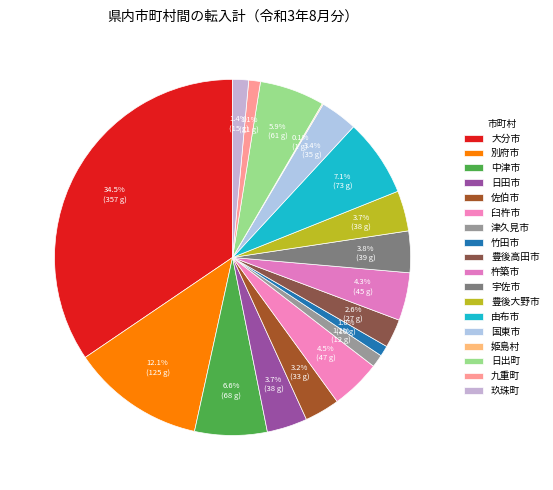

Does 竹田市 account for over 50% of the chart?

No